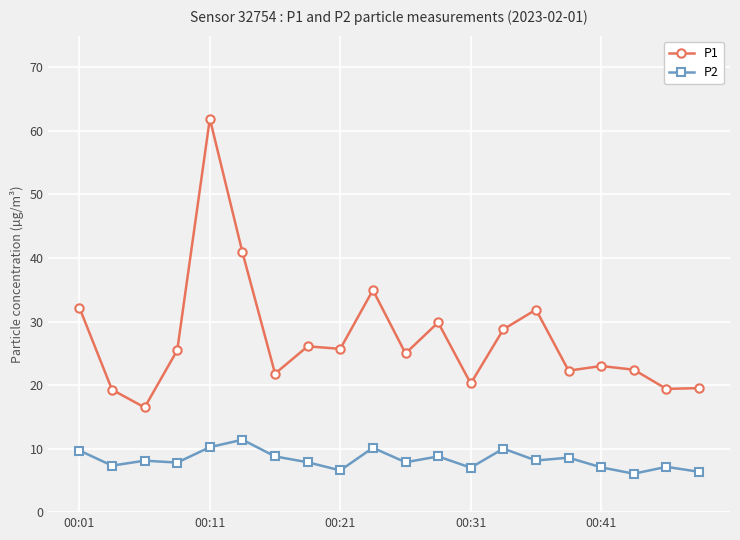

List the series in order of their overall mean, lowest first.

P2, P1